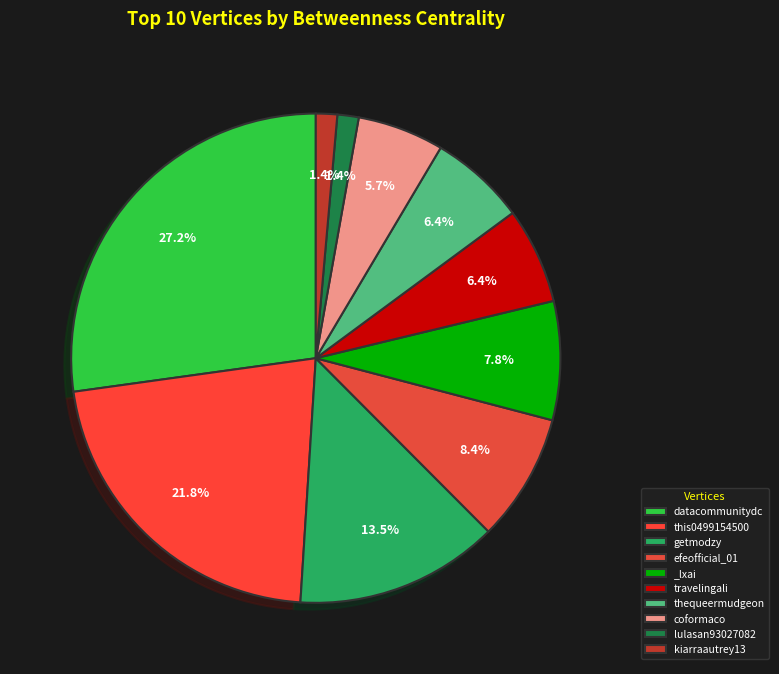

What is the ratio of the value at getmodzy to the value at coformaco?

2.4